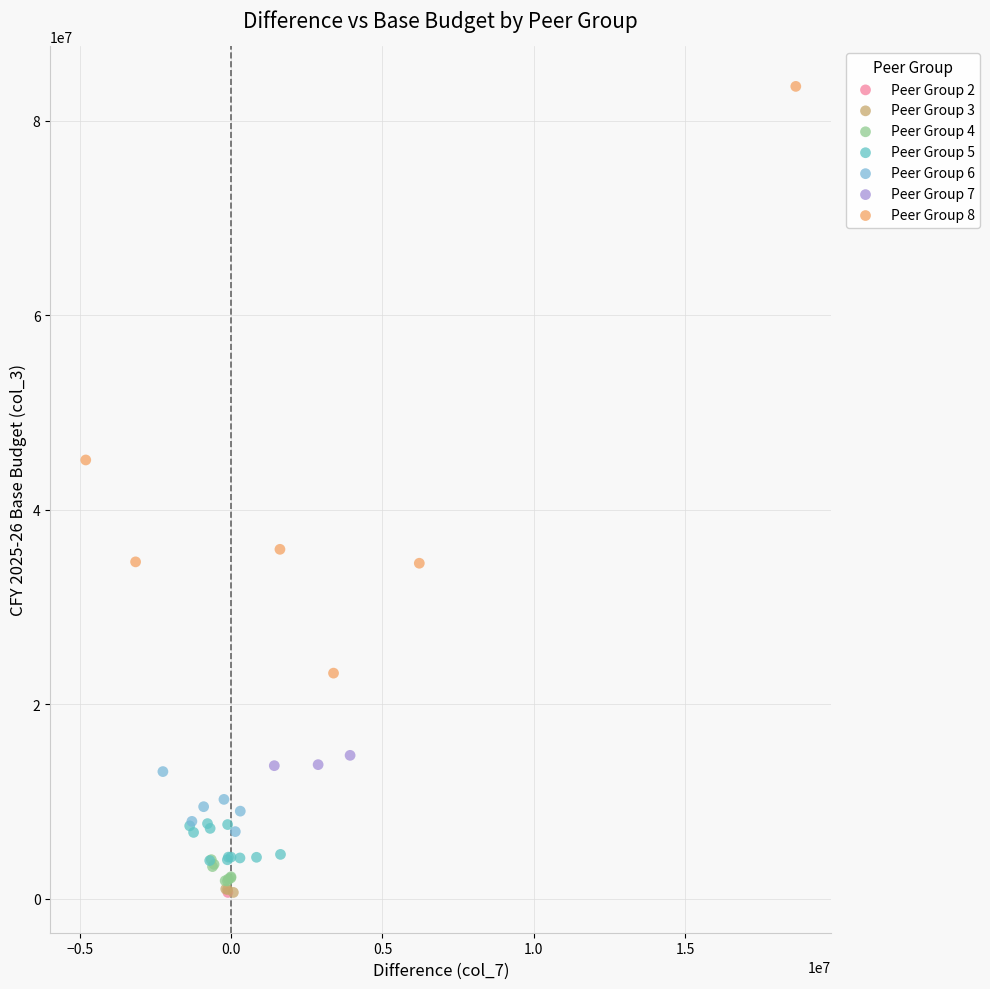

What are all the series names shown in the legend?

Peer Group 2, Peer Group 3, Peer Group 4, Peer Group 5, Peer Group 6, Peer Group 7, Peer Group 8